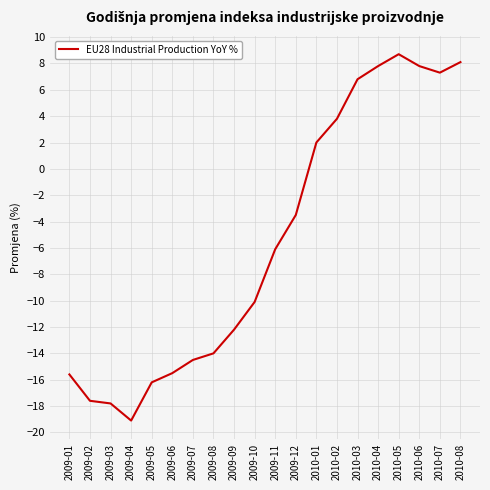

True or false: the data has more than 2 interior local peaks.

False